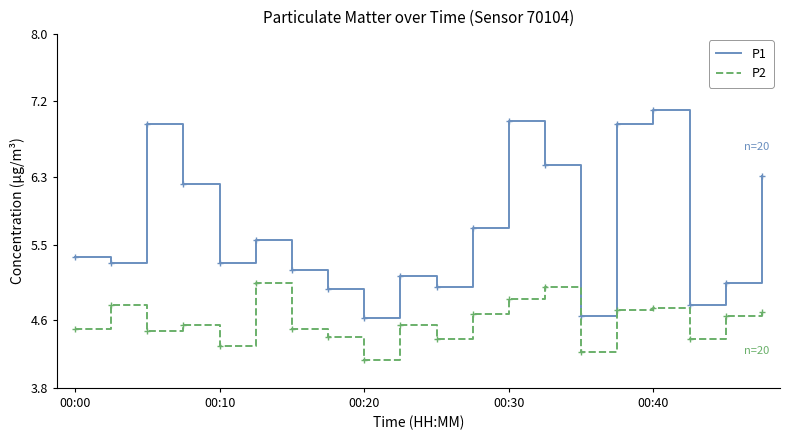

Does the chart have visible grid lines?

No